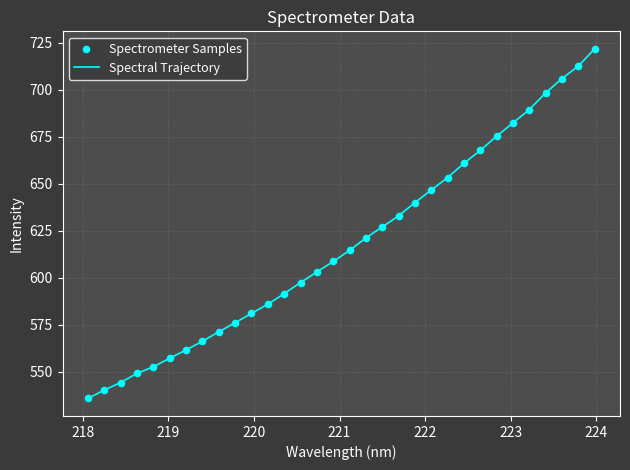

What is the smallest value displayed?

535.9